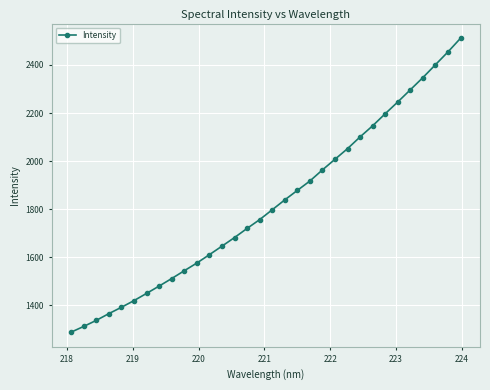

What is the value of the 29th point from the left?

2347.3